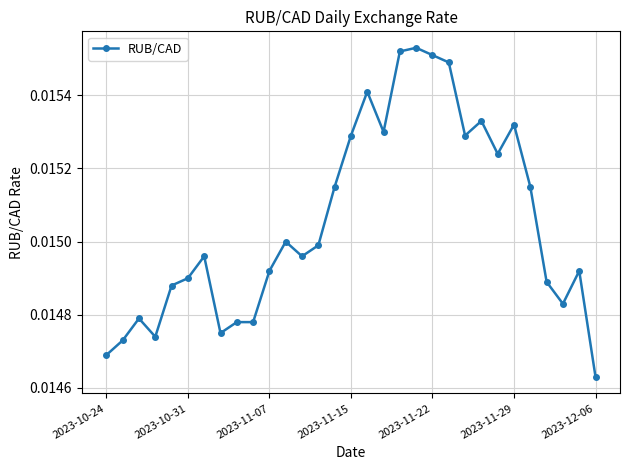

What is the sum of all values?

0.5